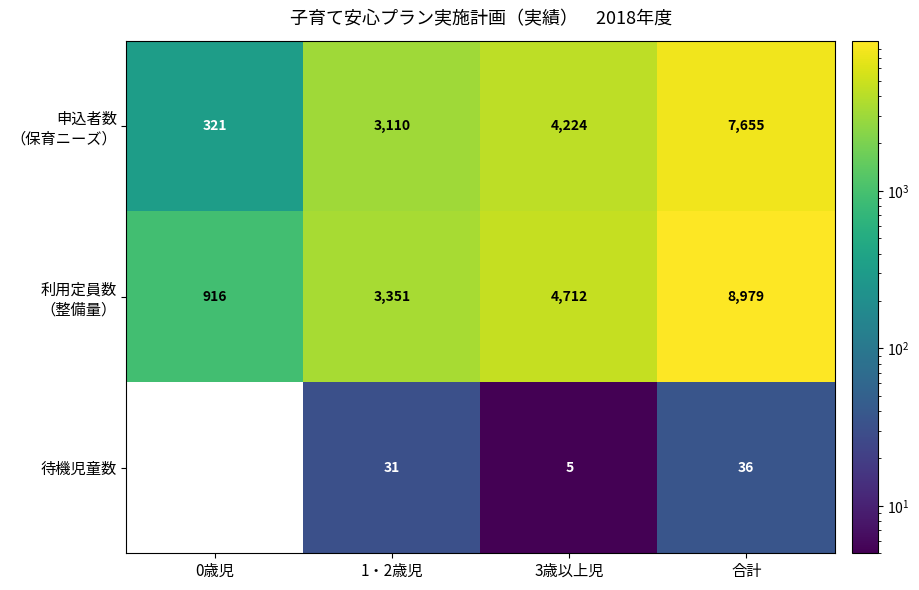

Which label corresponds to the largest value in the chart?

合計